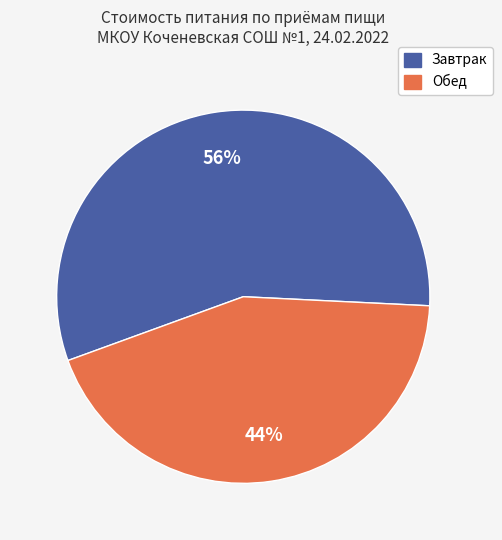

How many slices are in this pie chart?

2